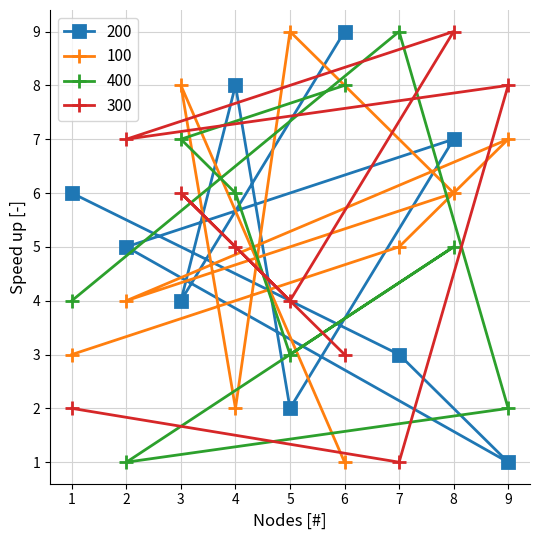

What are all the series names shown in the legend?

200, 100, 400, 300